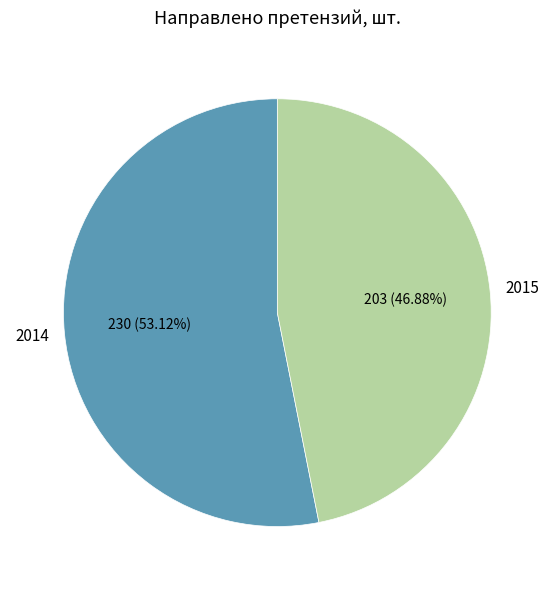

What percentage is the 2015 slice, to the nearest percent?

47%